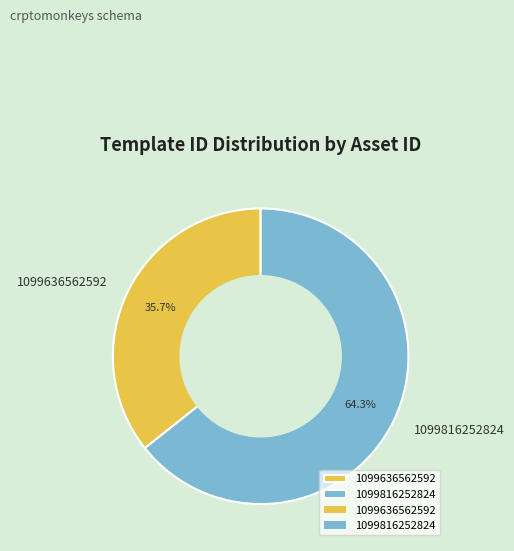

To the nearest percent, what is the combined percentage of 1099816252824 and 1099636562592?

100%